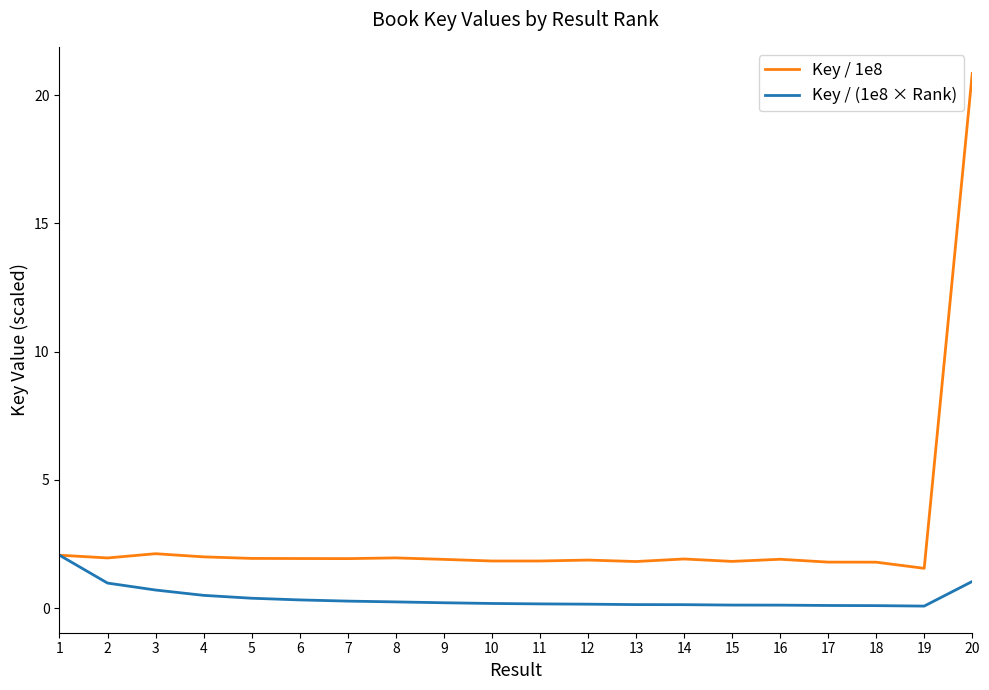

Which series has the largest range (max minus min)?

Key / 1e8